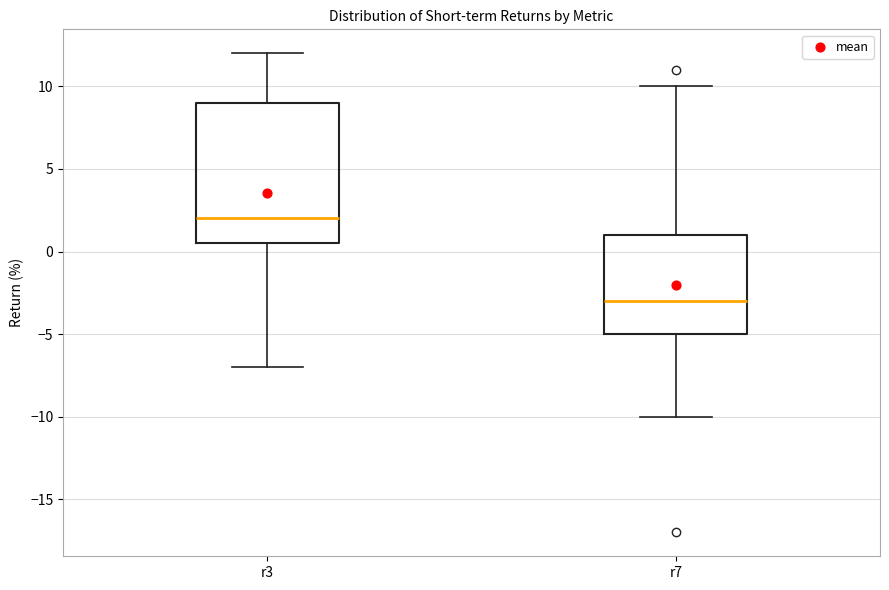

Reading left to right, transcribe this box plot: for each box, give where its median line is, the range the box spans, and where its two whiskers end, as read against the y-axis. The values are not printed on the chart, so give them approximately, as read against the axis.

r3: median 2.0, box 0.5 to 9.0, whiskers -7.0 to 12.0
r7: median -3.0, box -5.0 to 1.0, whiskers -10.0 to 10.0